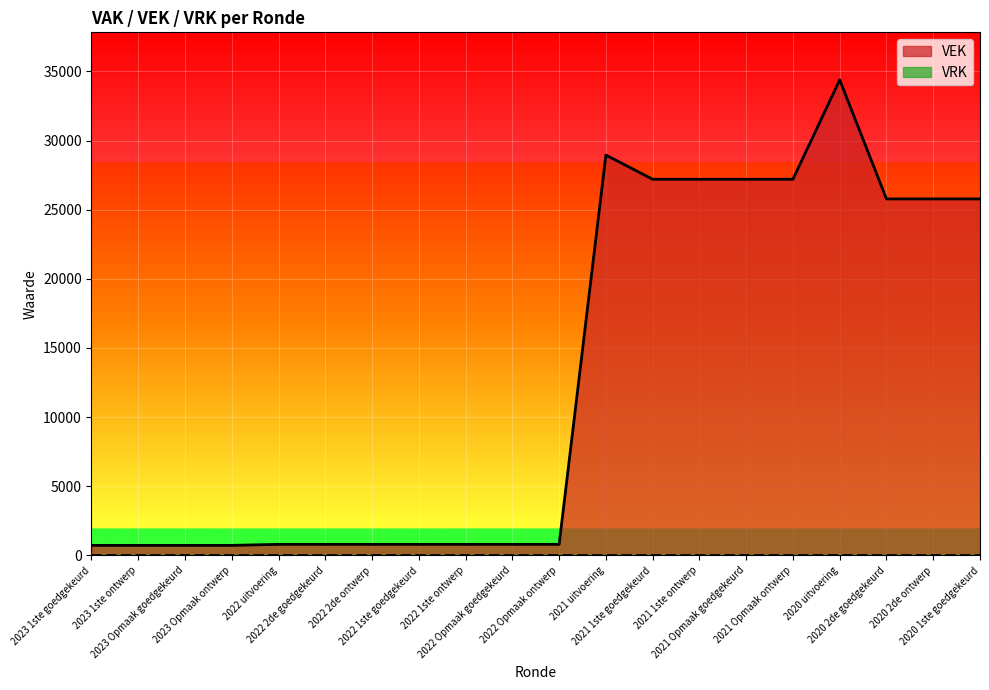

What is the change in value from 2023 Opmaak ontwerp to 2021 uitvoering?

+28221